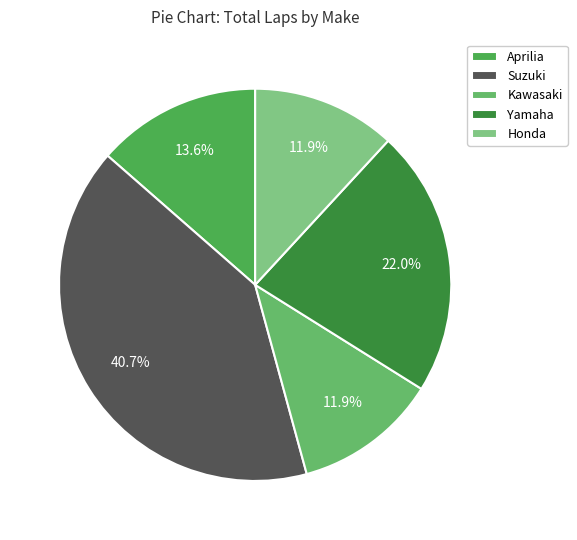

Count the number of slices in the pie.

5